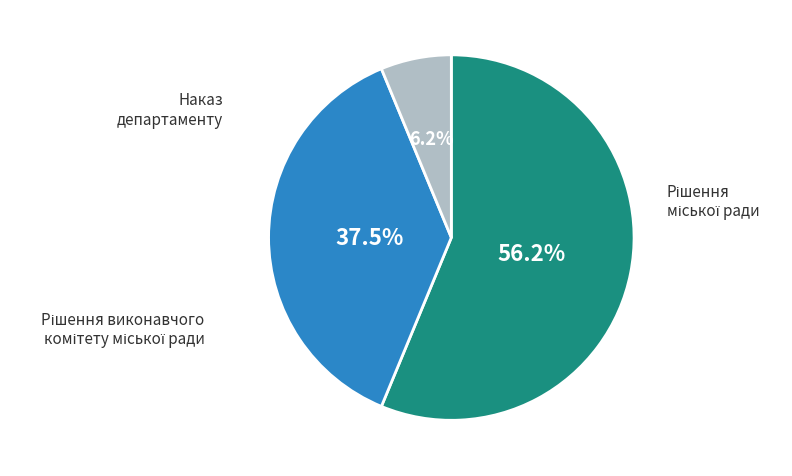

Is there any slice that represents more than half of the pie?

Yes